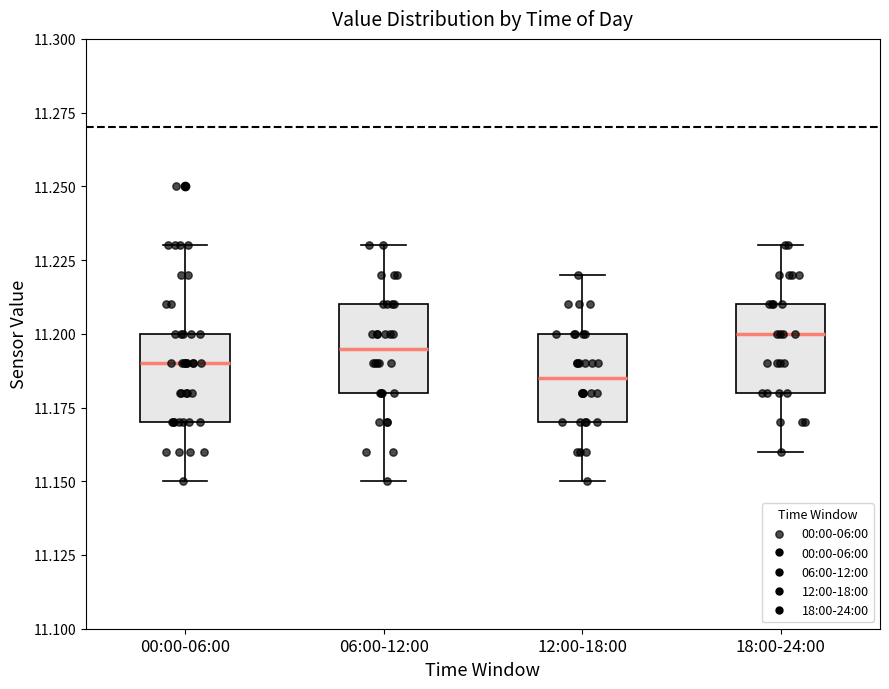

Reading left to right, read every box against the y-axis: the position of its median line, the range the box covers, and the ends of its whiskers. The values are not printed on the chart, so give them approximately, as read against the axis.

00:00-06:00: median 11.190, box 11.170 to 11.200, whiskers 11.150 to 11.230
06:00-12:00: median 11.195, box 11.180 to 11.210, whiskers 11.150 to 11.230
12:00-18:00: median 11.185, box 11.170 to 11.200, whiskers 11.150 to 11.220
18:00-24:00: median 11.200, box 11.180 to 11.210, whiskers 11.160 to 11.230